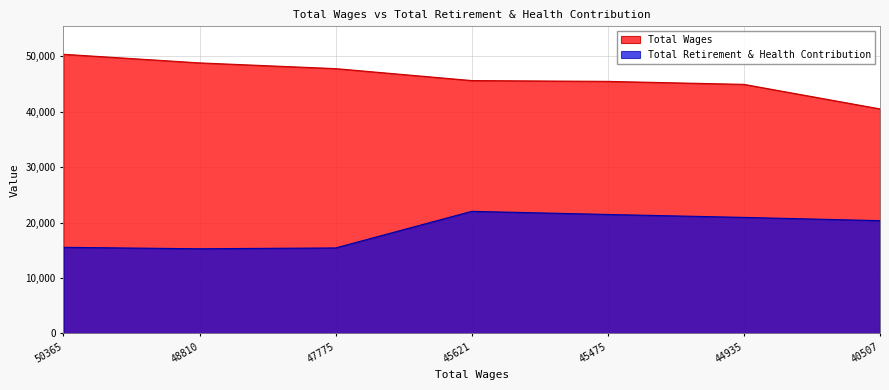

Reading right to left, extract all data points from this chart.

Total Wages: 40507	44935	45475	45621	47775	48810	50365
Total Retirement & Health Contribution: 20351	20937	21467	22033	15430	15279	15539